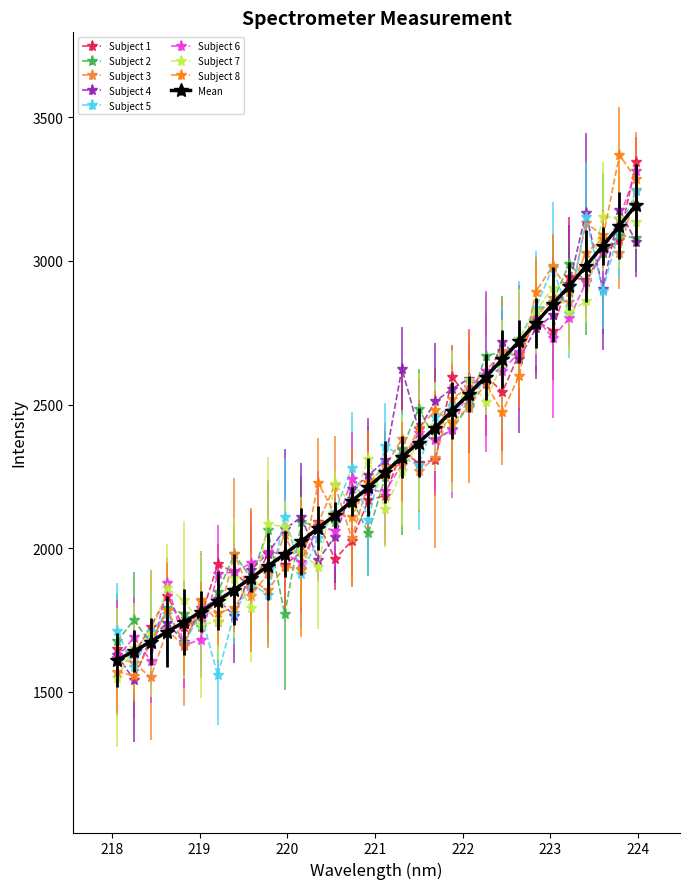

What is the value of the Subject 4 point at the 22nd from the left?

2589.2